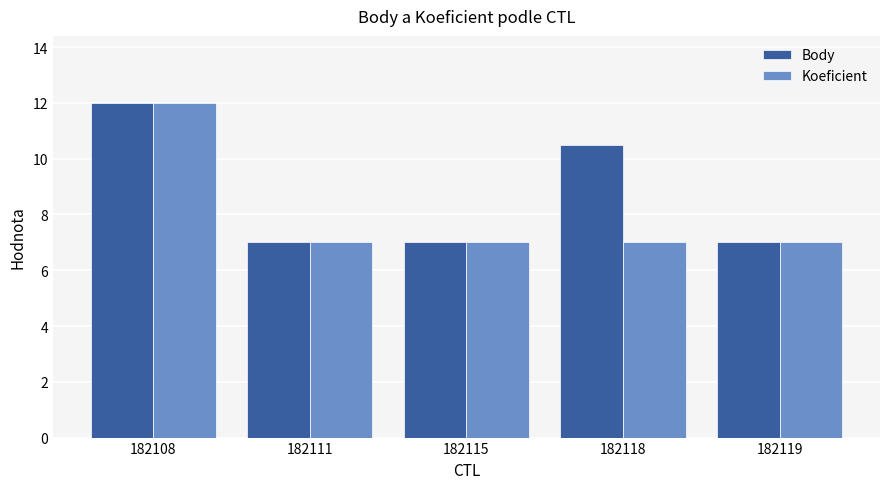

What is the lowest value of the Koeficient series?

7.0